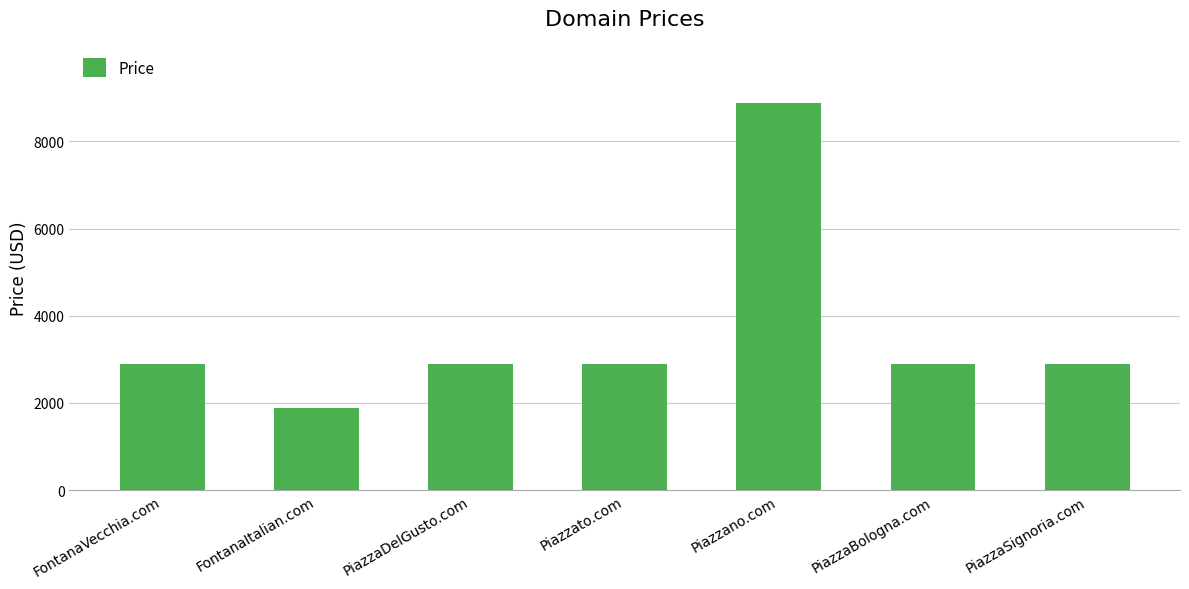

Which label corresponds to the smallest value in the chart?

FontanaItalian.com